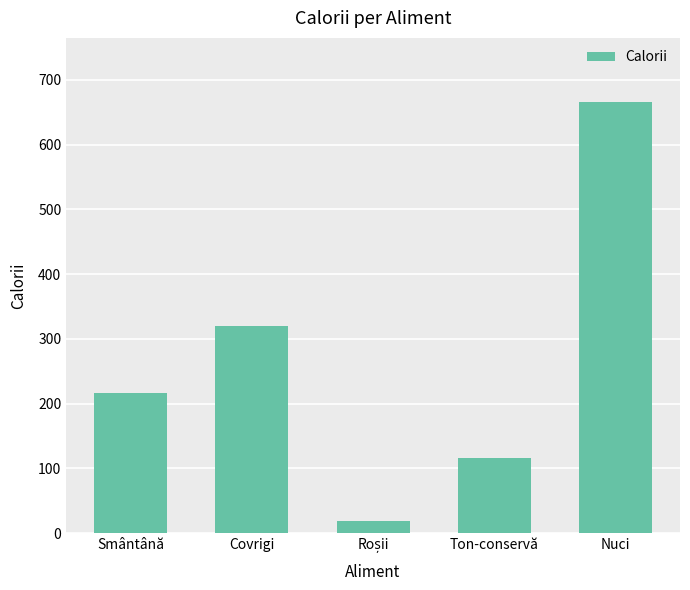

Count the number of data series in this chart.

1